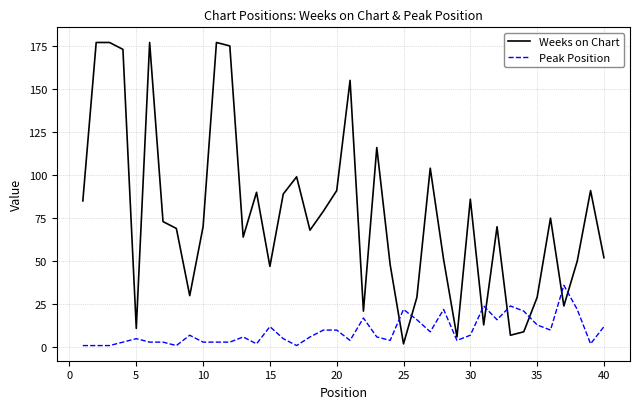

How many lines are shown in the chart?

2